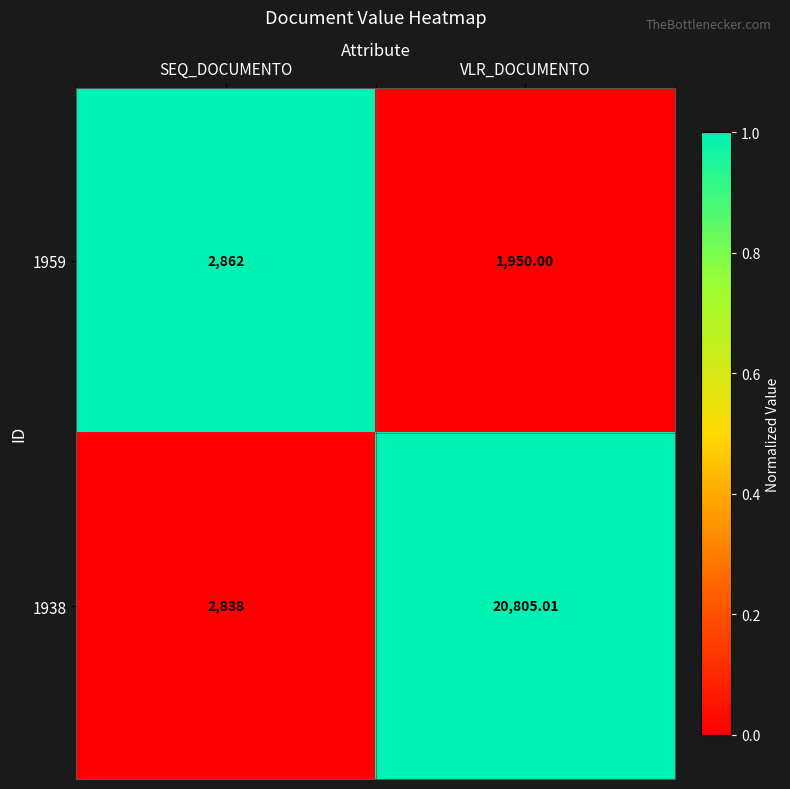

List the labels in order of 1938 value, largest first.

VLR_DOCUMENTO, SEQ_DOCUMENTO